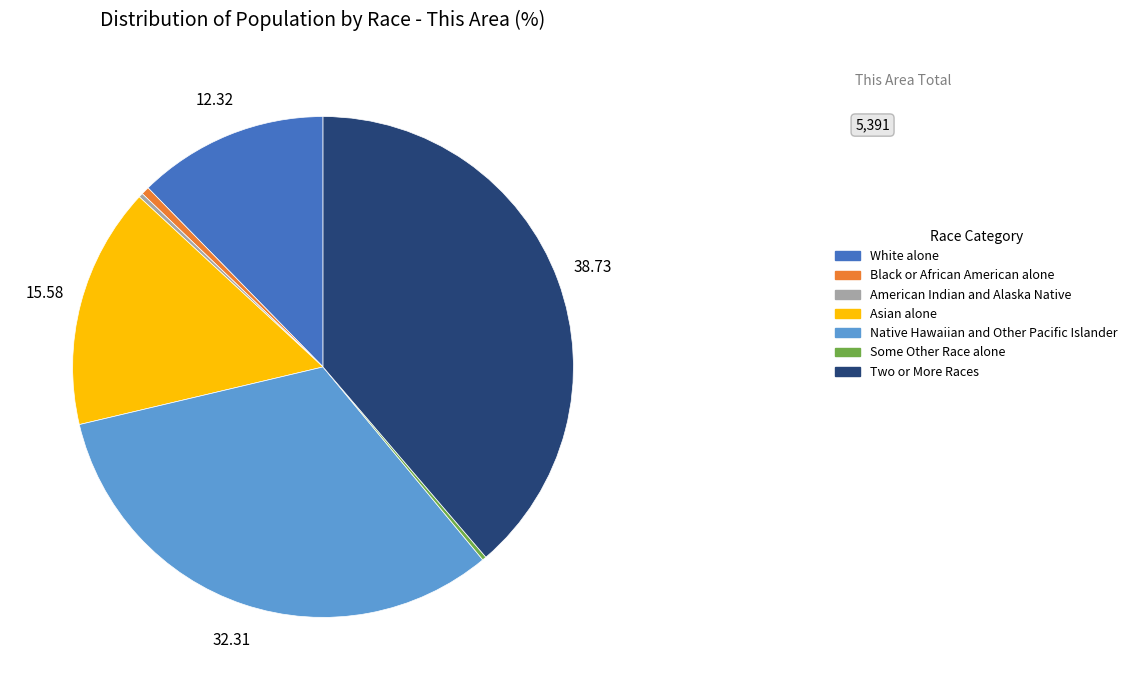

Does Asian alone account for over 50% of the chart?

No